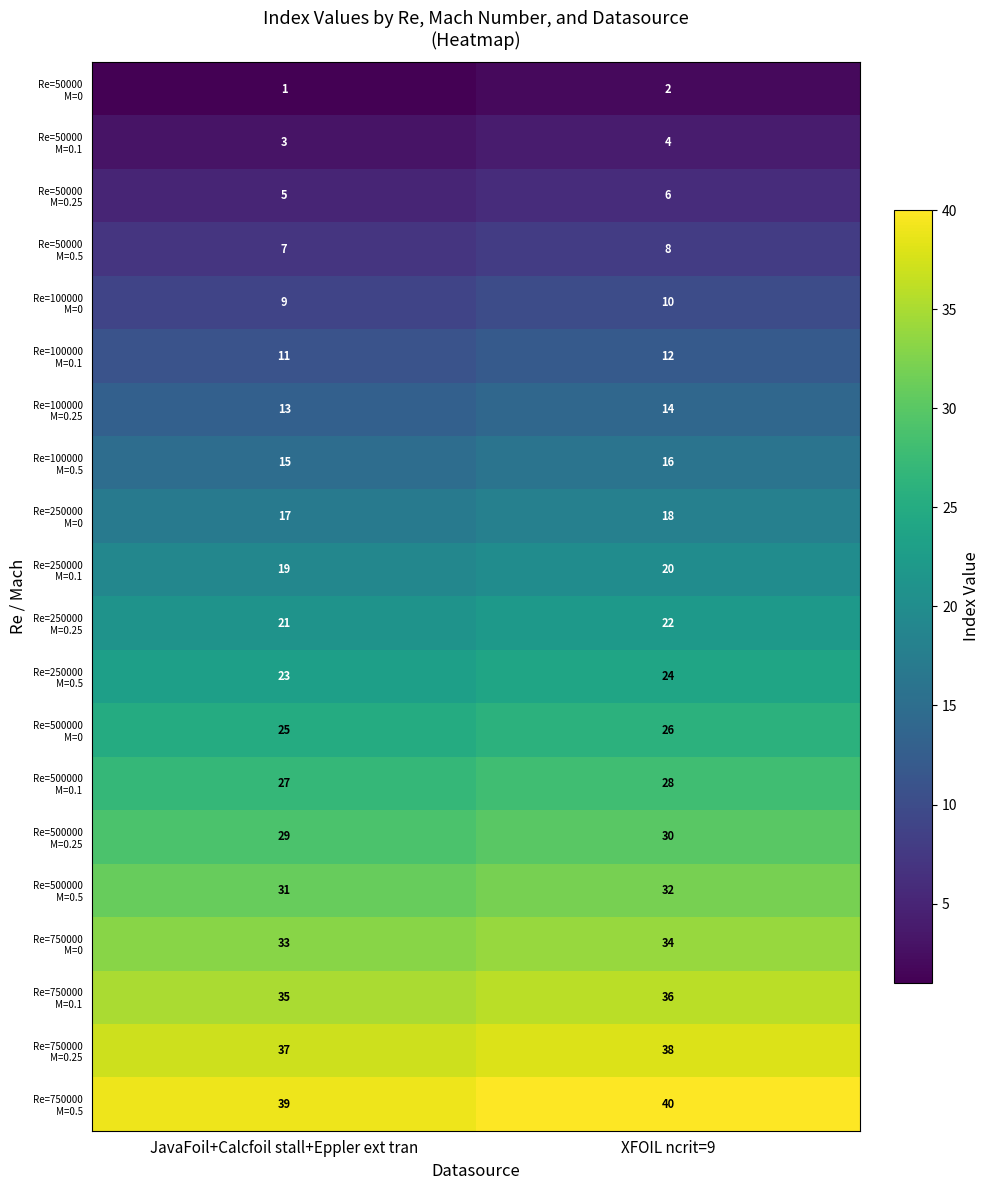

What is the spread (max minus min) of values at JavaFoil+Calcfoil stall+Eppler ext tran?

38